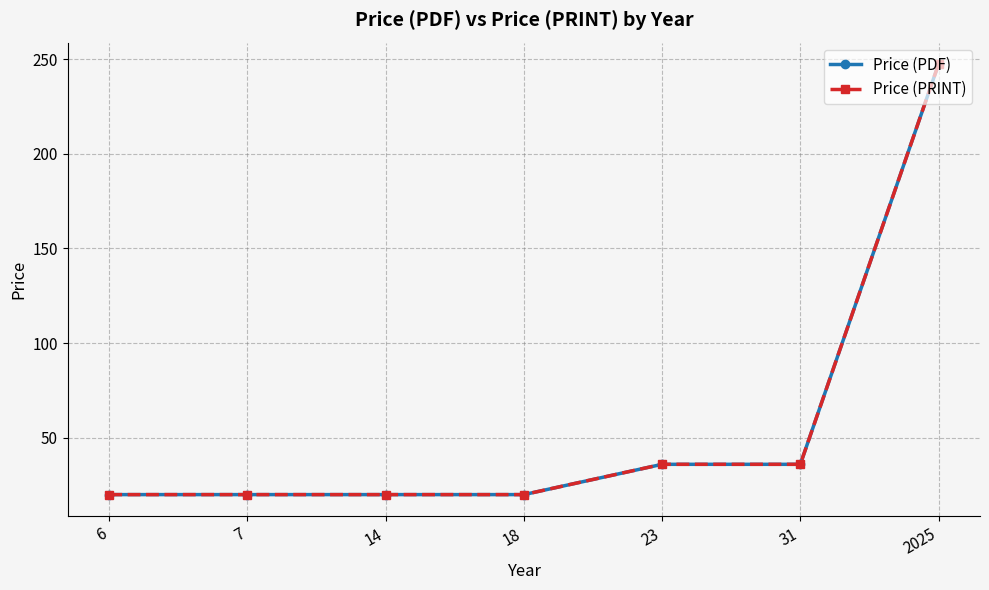

True or false: Price (PRINT) and Price (PDF) intersect in this chart.

False